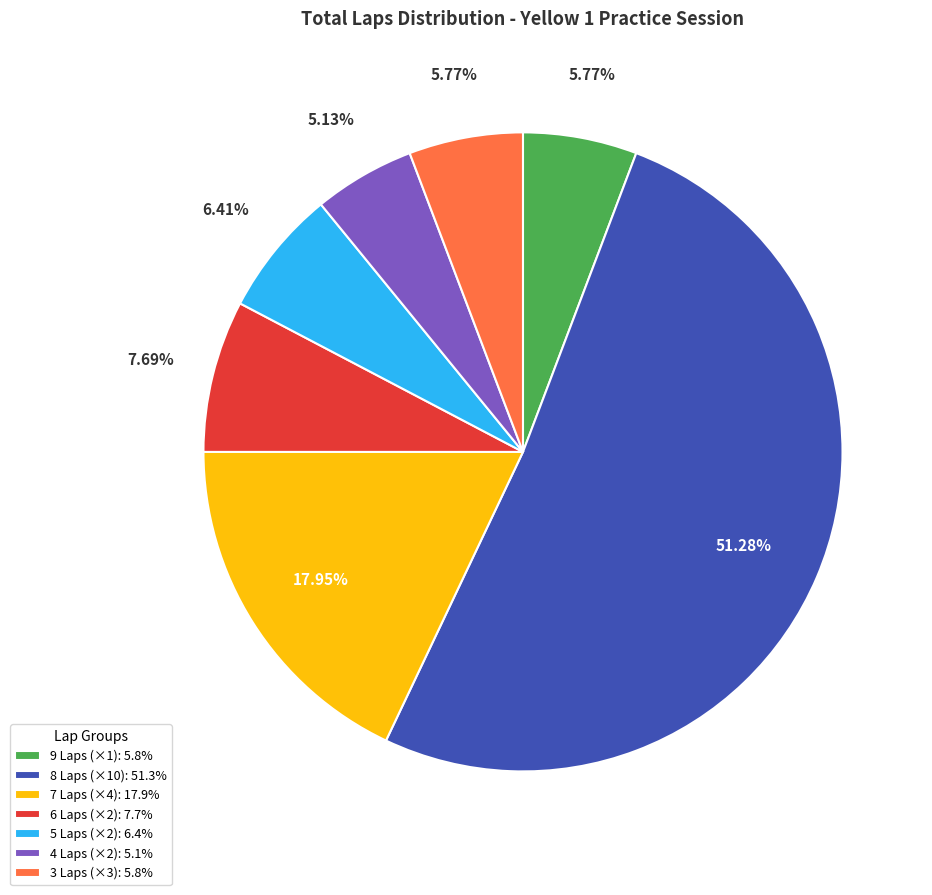

Which category has the biggest portion of the pie?

8 Laps (×10): 51.3%